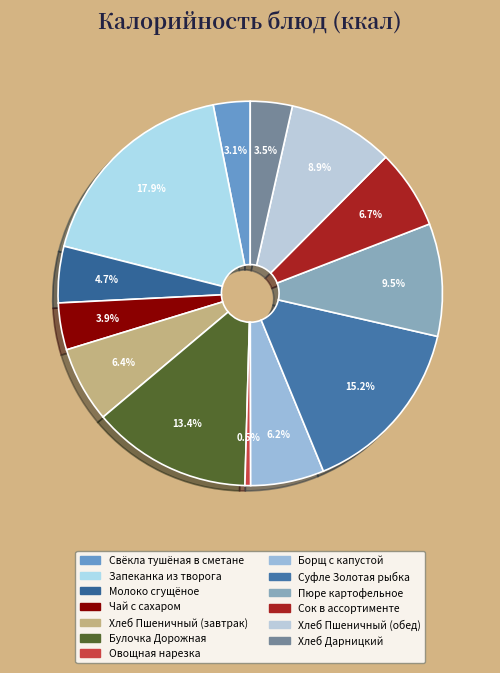

What is the largest slice in the pie chart?

Запеканка из творога